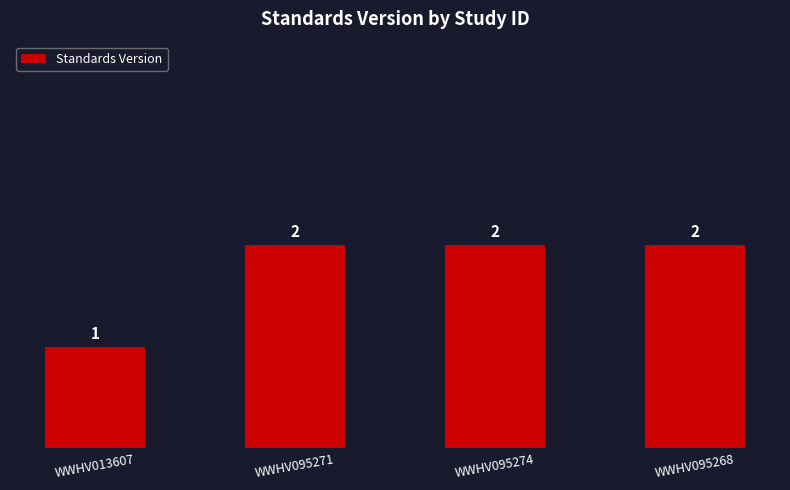

What is the smallest value displayed?

1